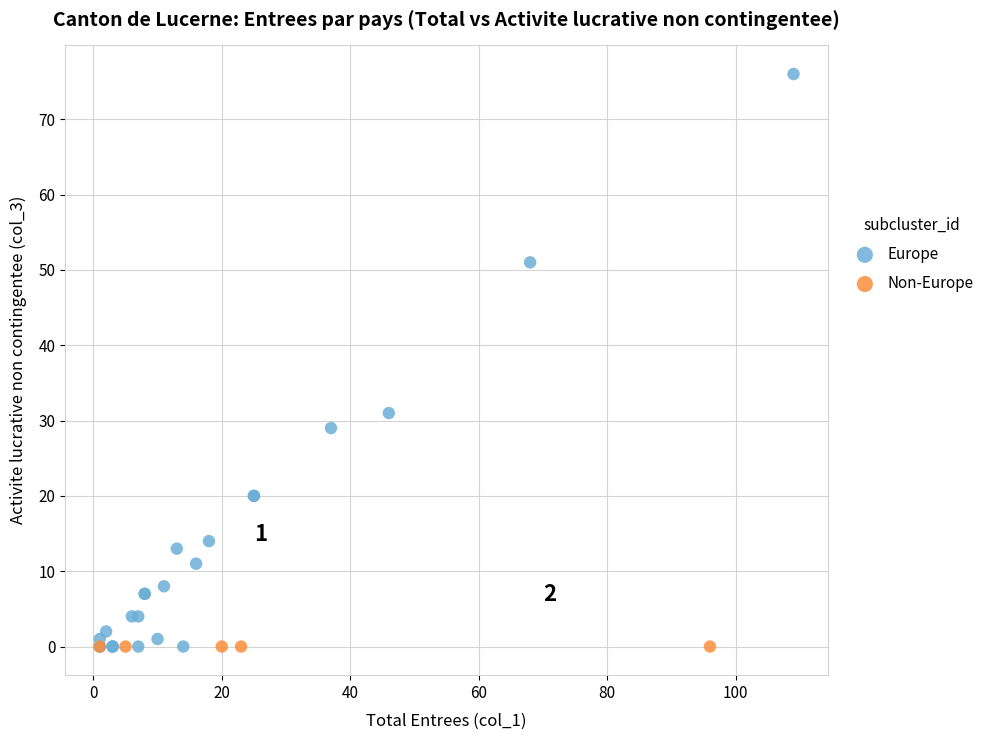

Which series reaches the maximum Y coordinate?

Europe